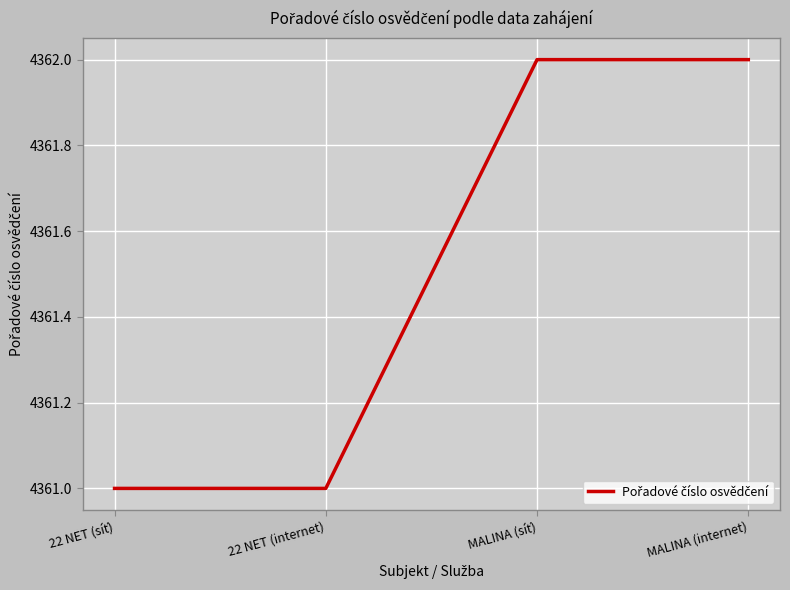

What is the difference between the maximum and second lowest values?

1